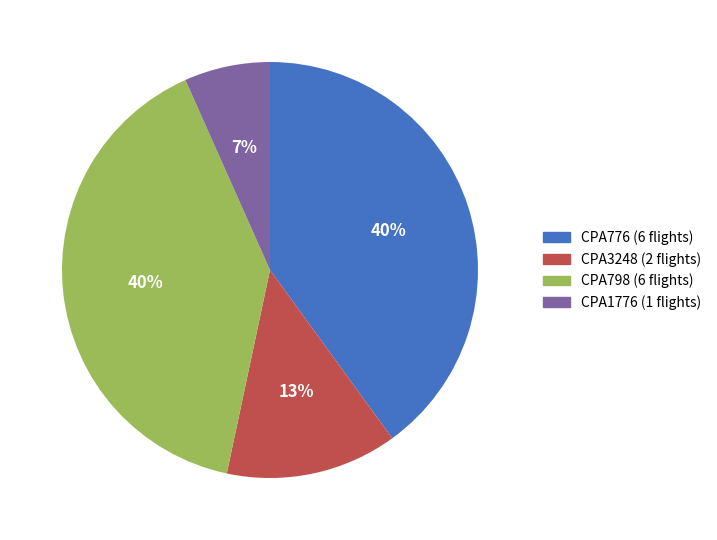

Is CPA1776 the majority of the pie?

No